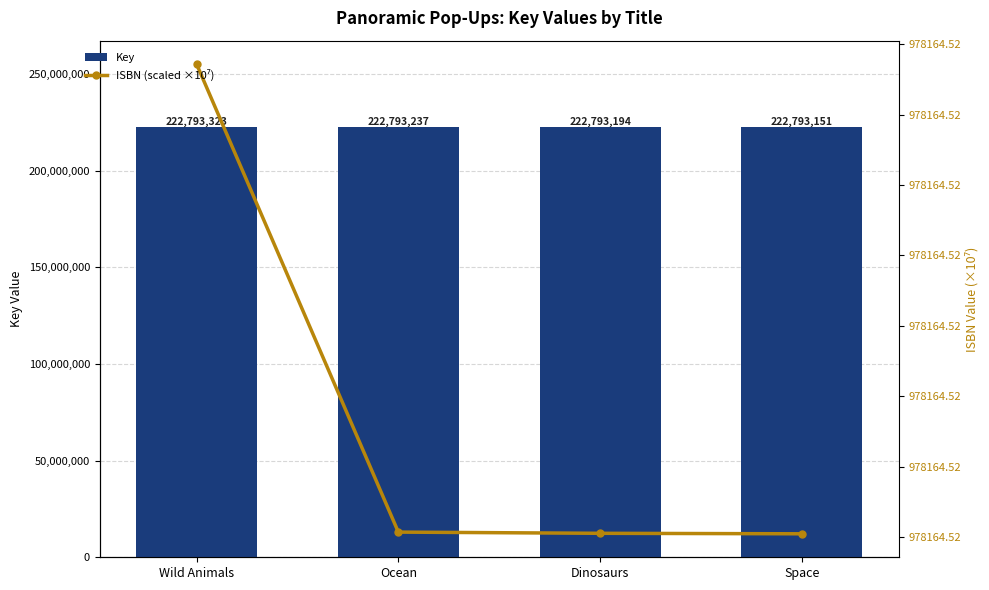

True or false: ISBN (scaled ×10⁷) has a value of 978164.5 at Wild Animals.

True